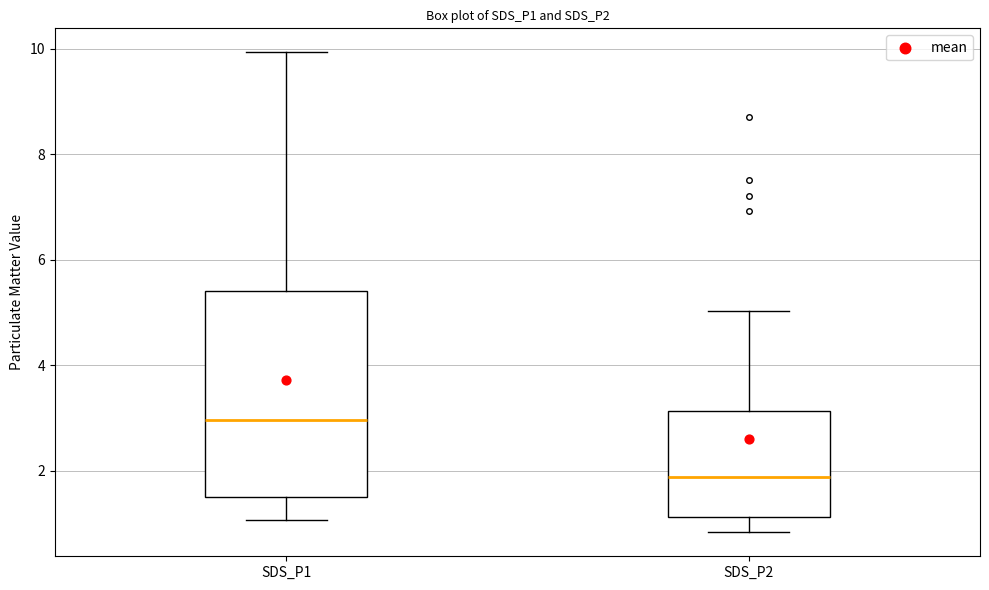

Comparing the boxes themselves (not the whiskers), which one is the tallest?

SDS_P1